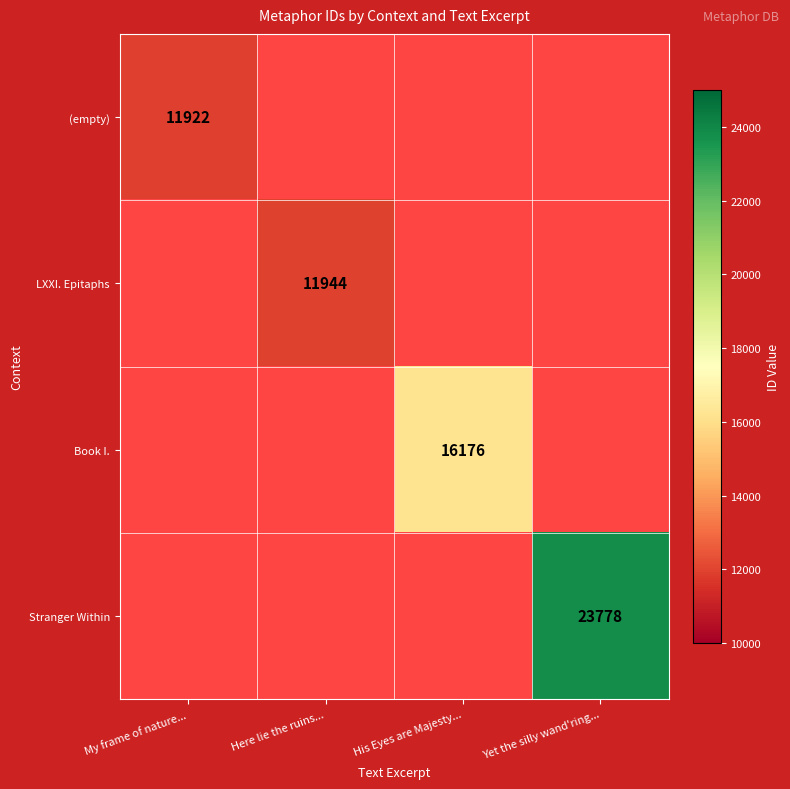

Count the number of categories in the chart.

4